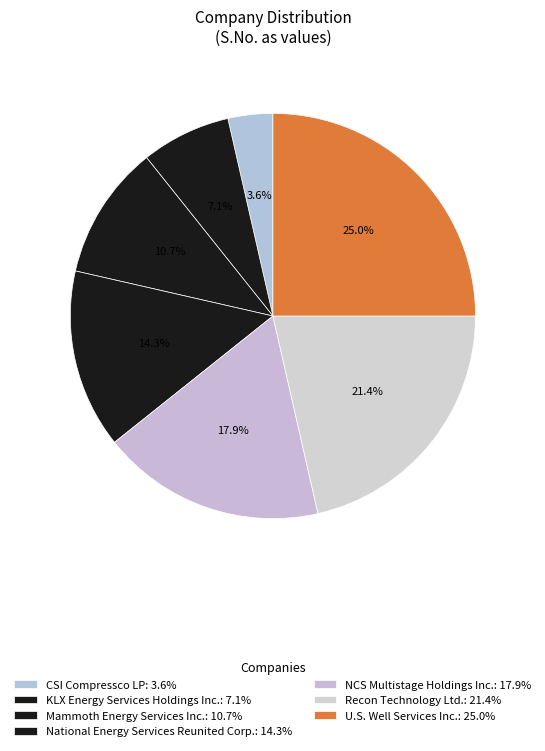

Is there a majority slice in this chart?

No